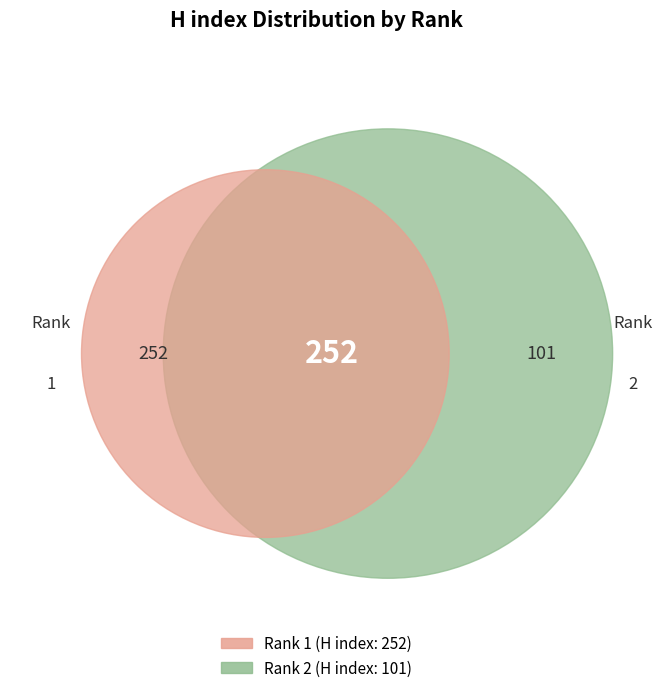

How many segments does this pie chart have?

2